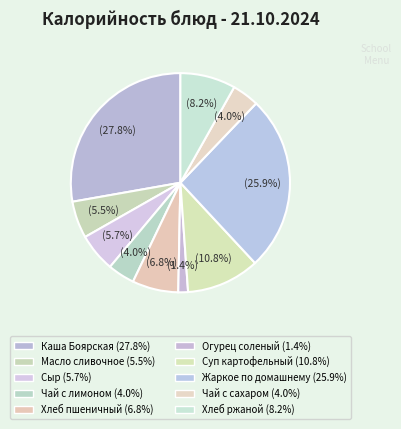

Is it true that Чай с сахаром is 4% of the pie?

True